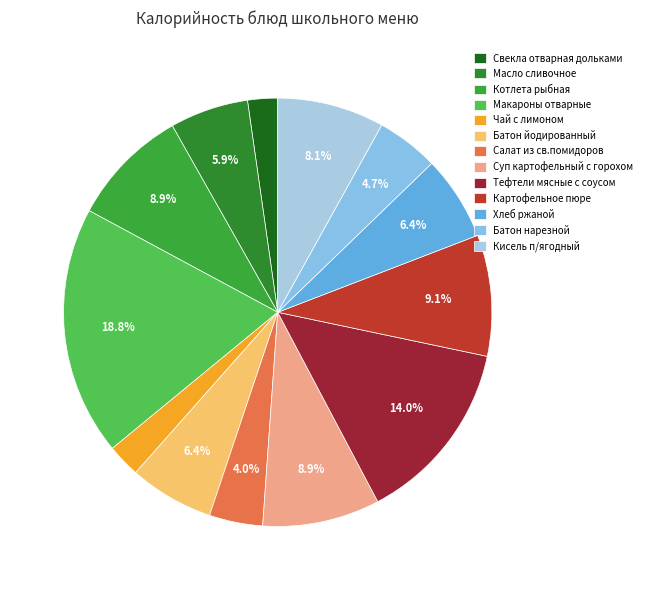

Approximately how many times larger is the value at Масло сливочное compared to Тефтели мясные с соусом?

0.4